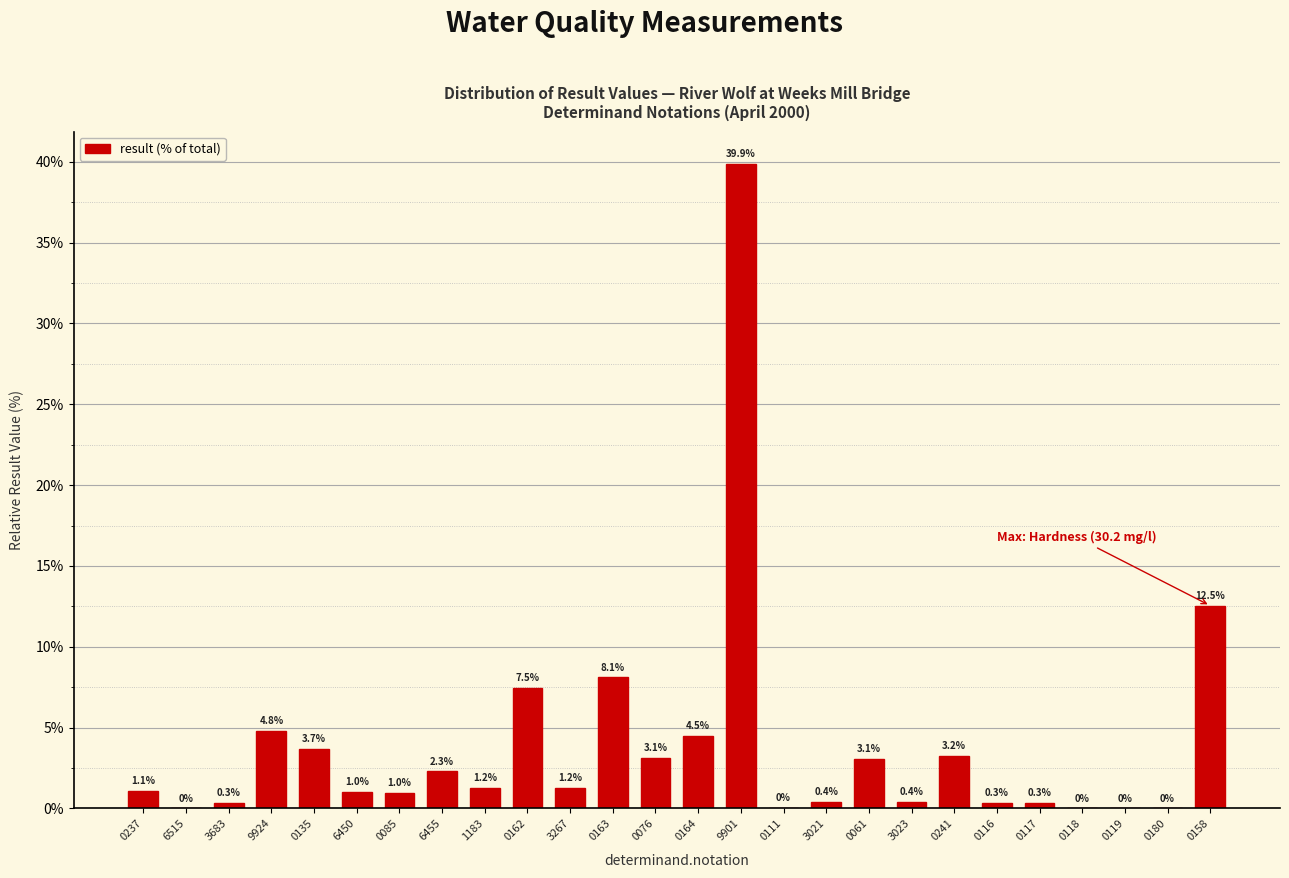

Which label corresponds to the largest value in the chart?

9901